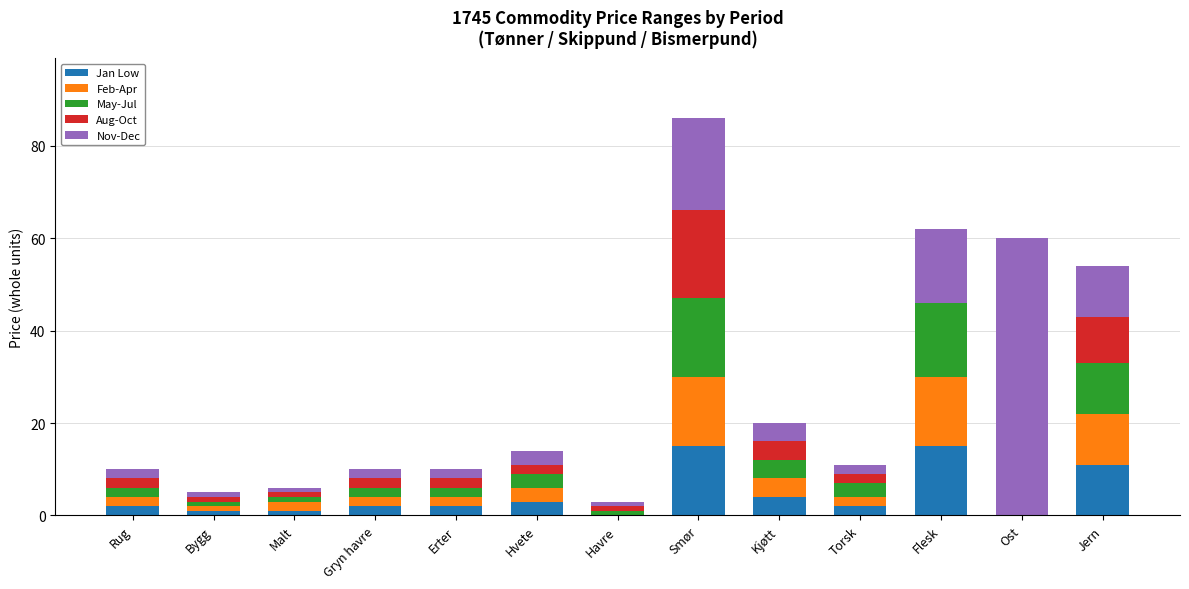

What is the highest value of the Jan Low series?

15